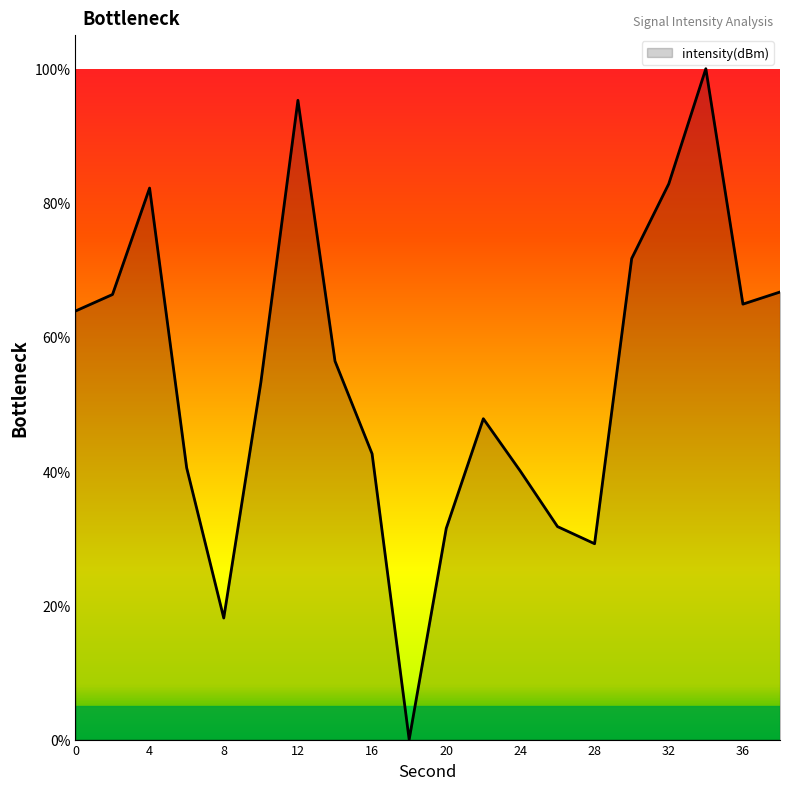

What is the value of the 13th point from the left?

40.0